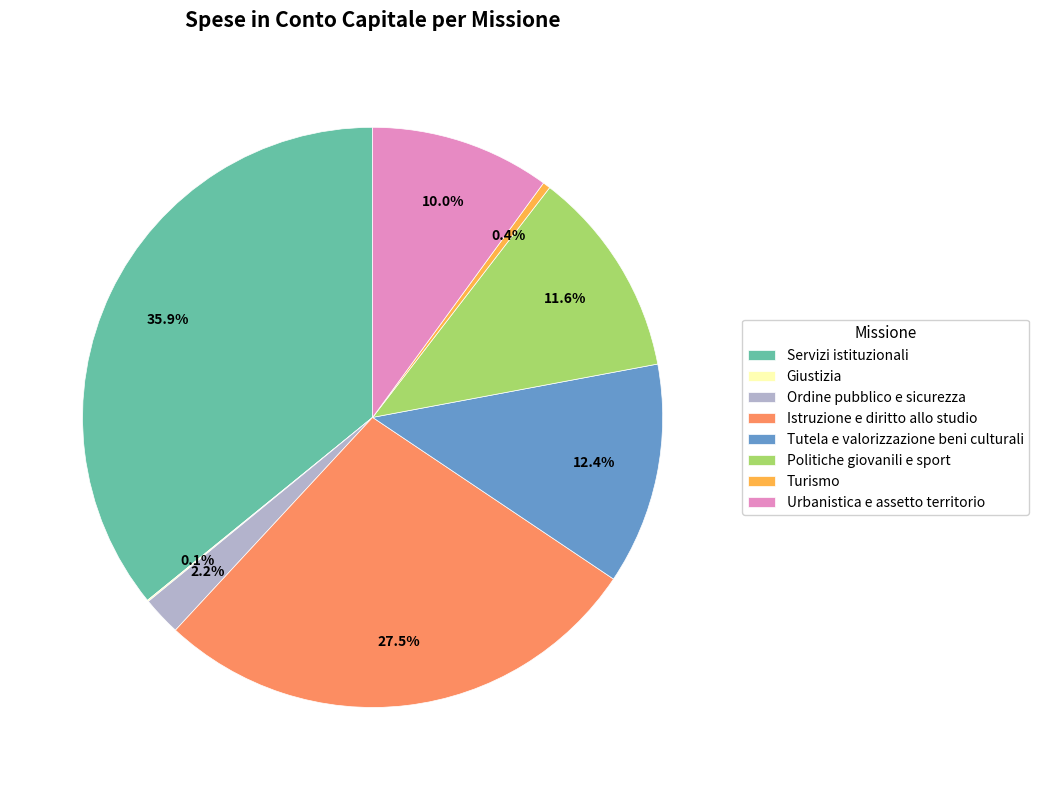

Which category has the biggest portion of the pie?

Servizi istituzionali